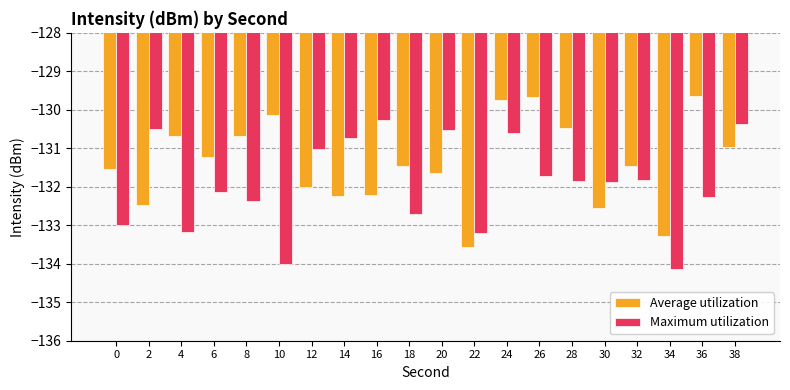

The value of Maximum utilization at 12 is -131.0. True or false?

True